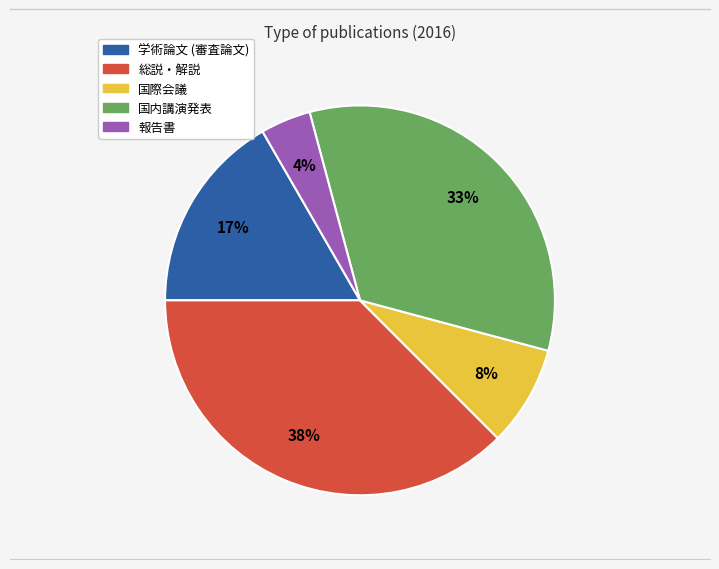

To the nearest percent, what is the combined percentage of 学術論文 (審査論文) and 国際会議?

25%